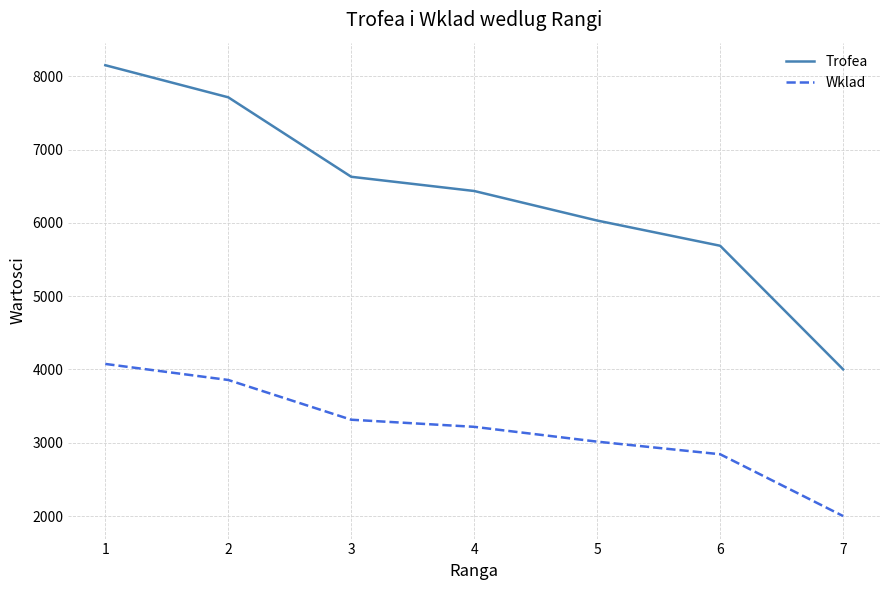

Which series changed the most between 4 and 5?

Trofea